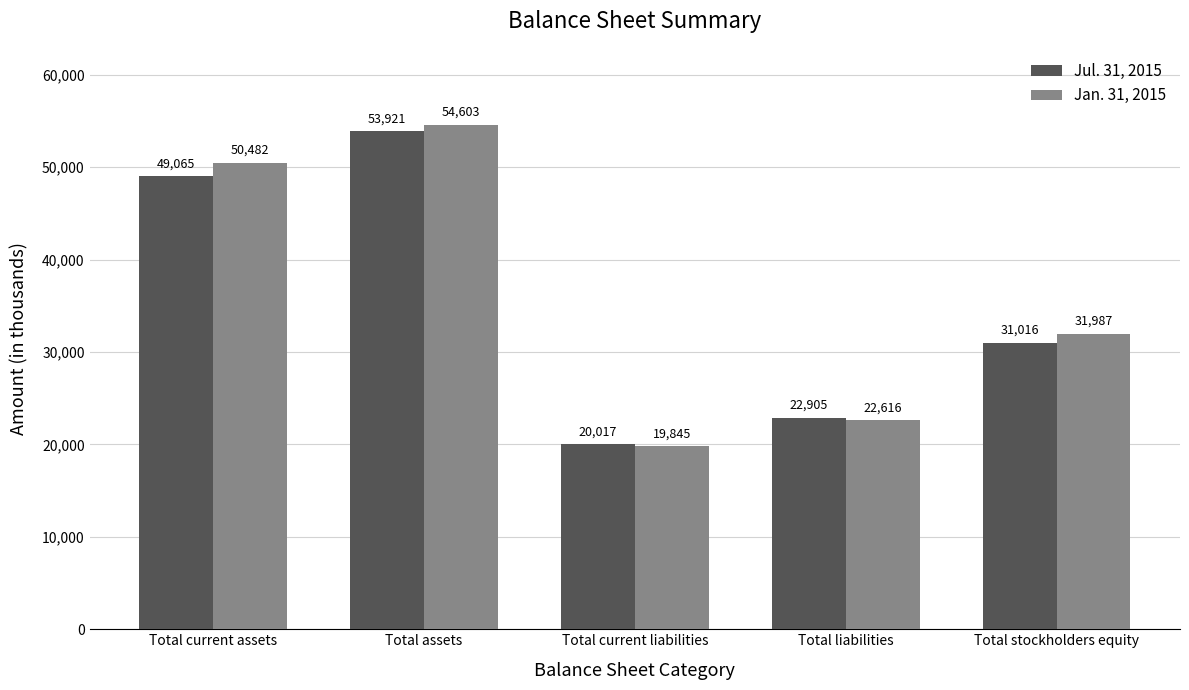

What is the sum of the Jul. 31, 2015 values at Total current liabilities and Total liabilities?

42922